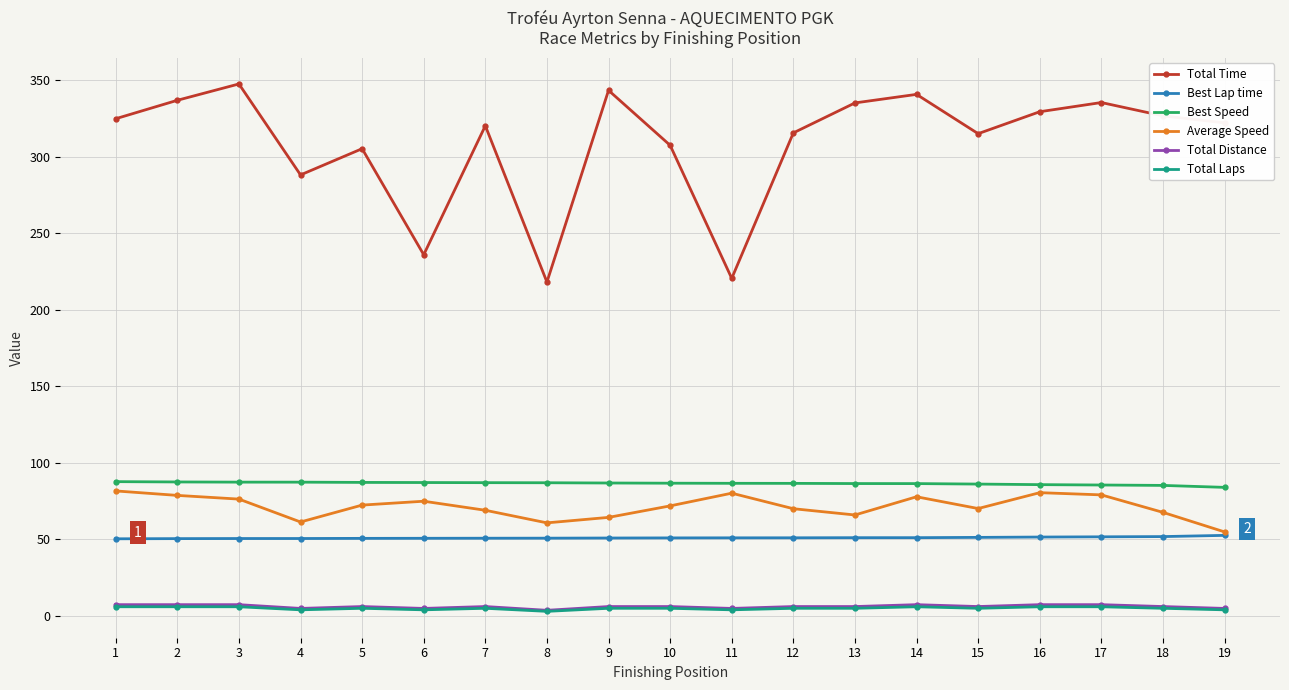

True or false: Total Distance has more than 0 points higher than both neighbors.

True